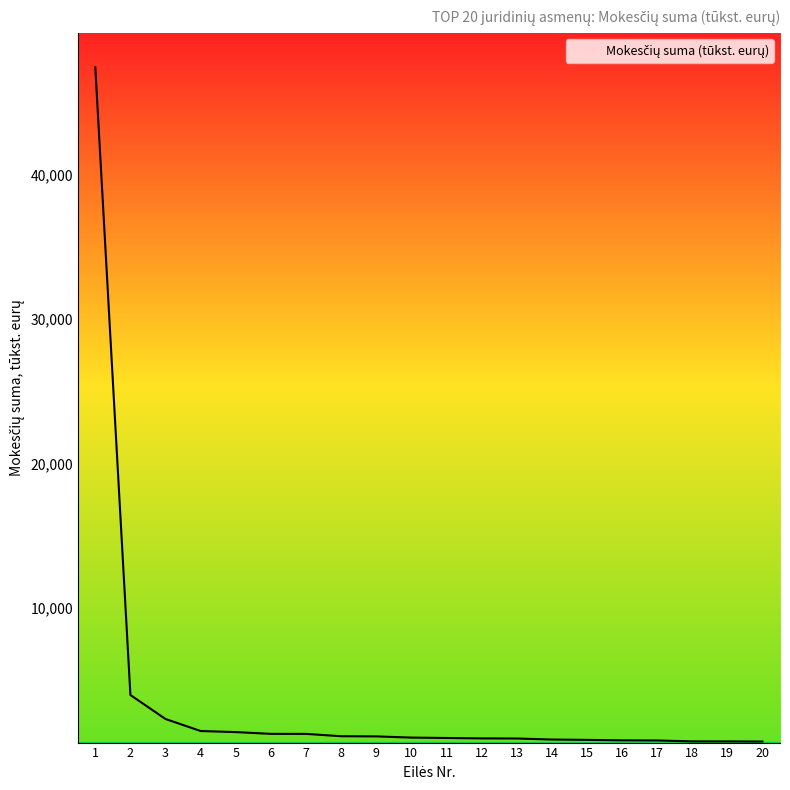

Approximately how many times larger is the value at 5 compared to 10?

1.4